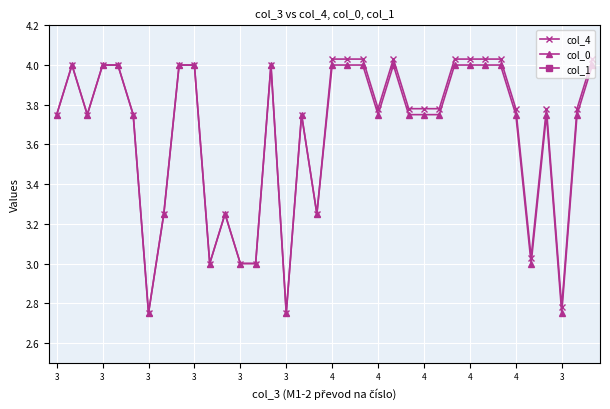

Rank the series at 3 from highest to lowest value.

col_4, col_0, col_1